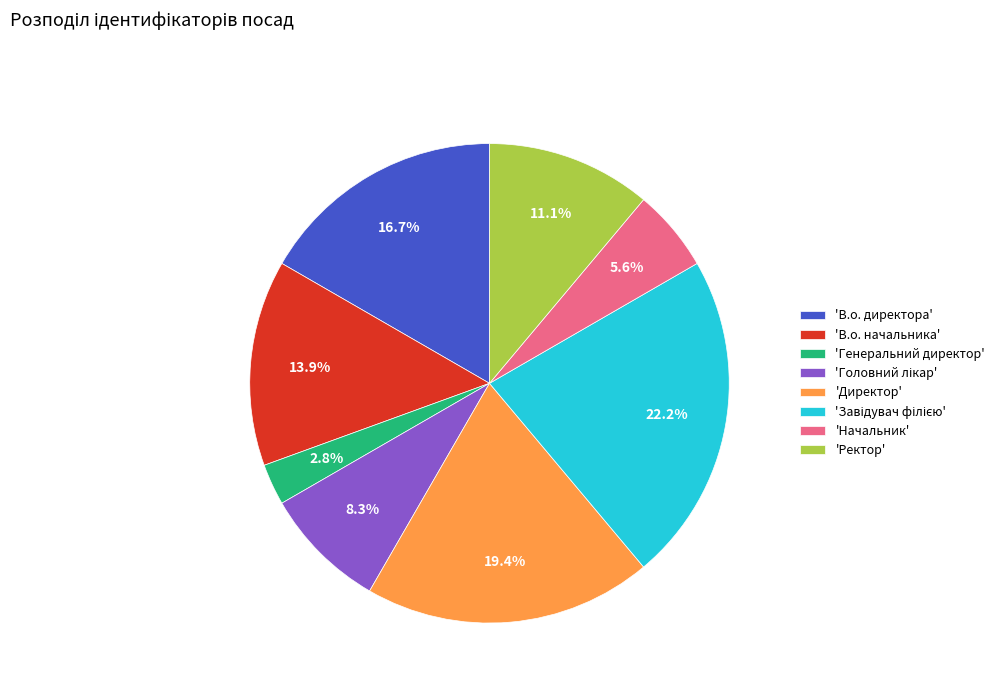

Which has a higher value, 'В.о. начальника' or 'Ректор'?

'В.о. начальника'